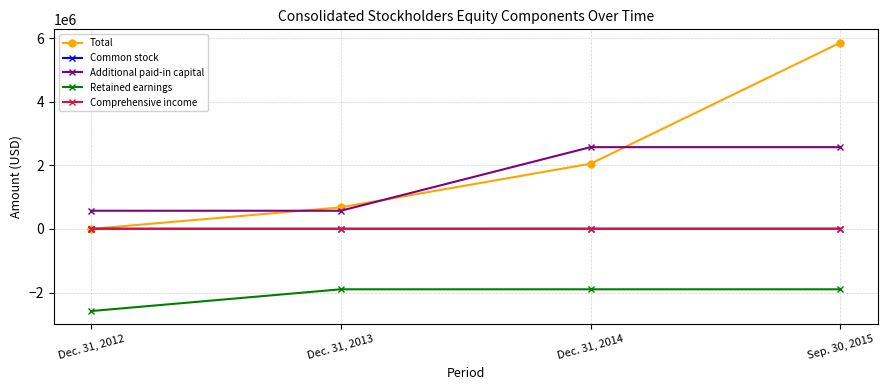

The Retained earnings series shows -1896548 at Dec. 31, 2013. True or false?

True